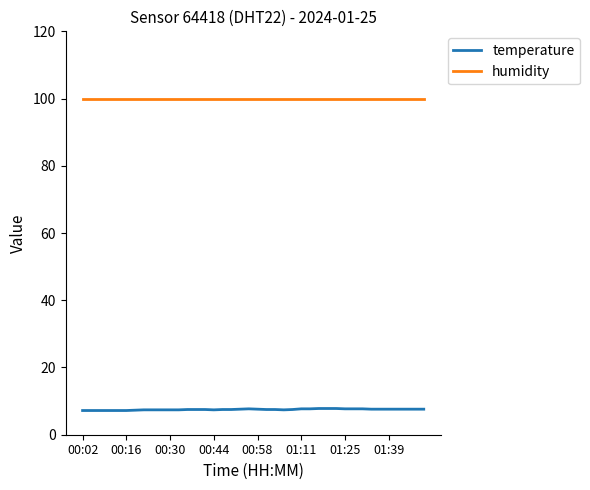

True or false: temperature and humidity intersect in this chart.

False